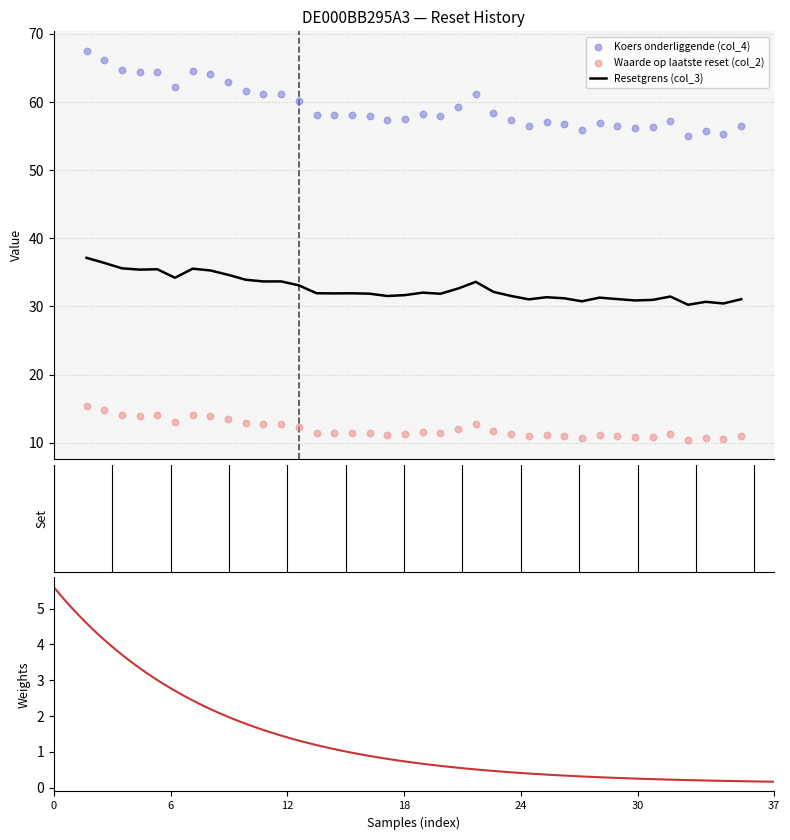

What are all the series names shown in the legend?

Resetgrens (col_3), Koers onderliggende (col_4), Waarde op laatste reset (col_2)